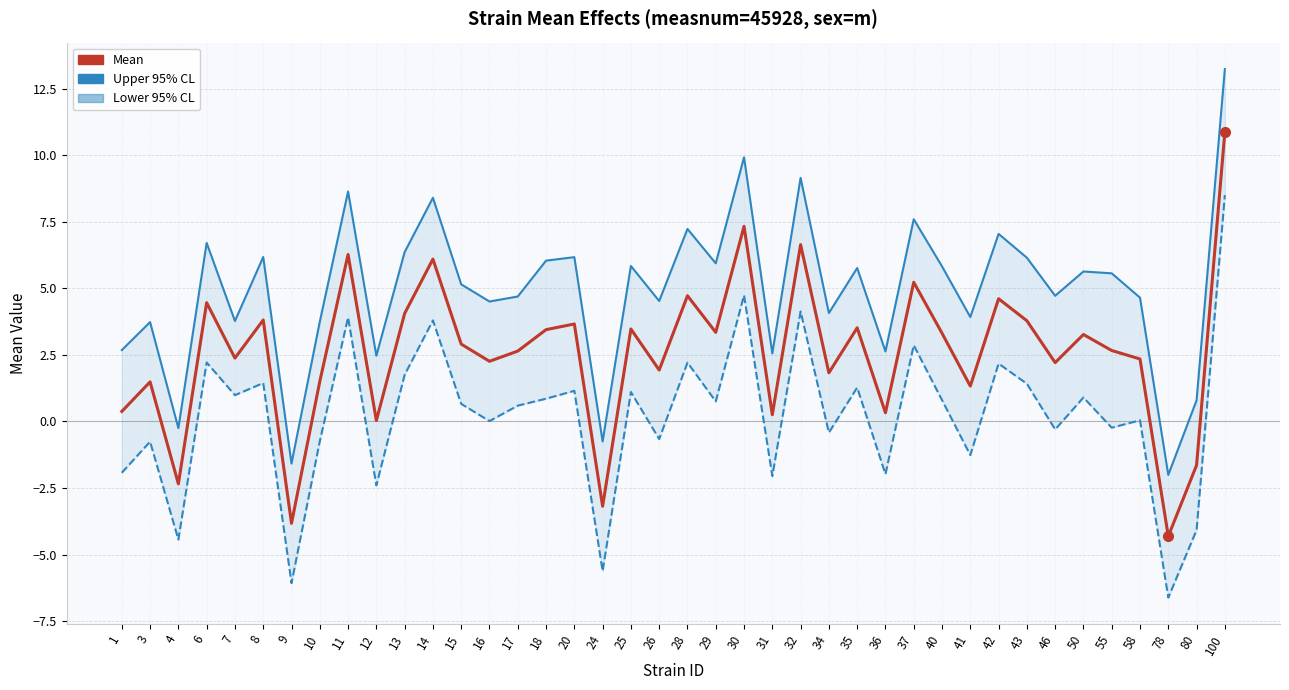

Which has a higher value, 50 or 13?

13